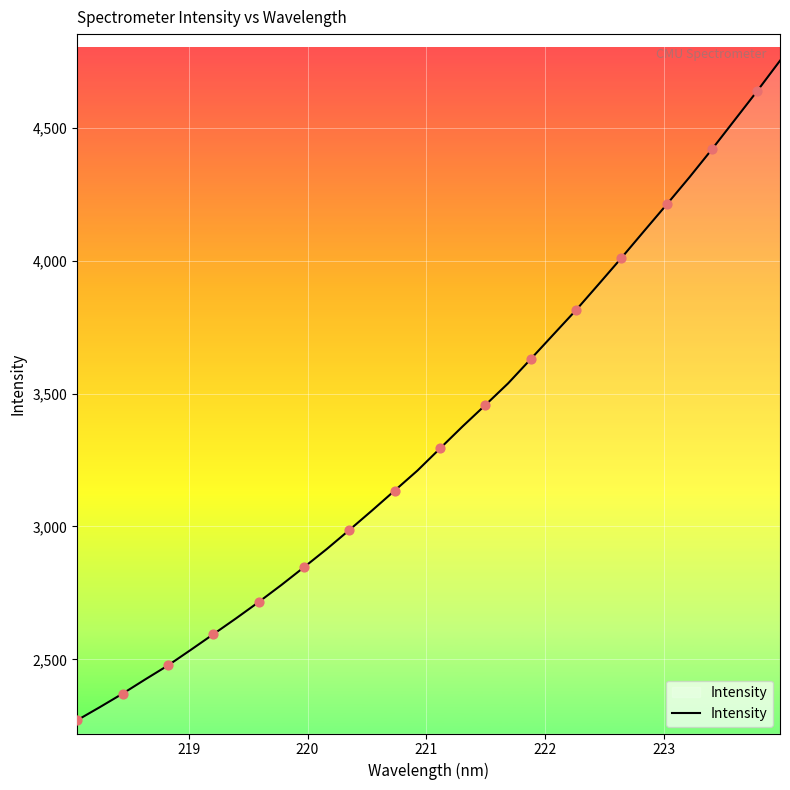

What is the difference between the maximum and minimum values?

2481.0